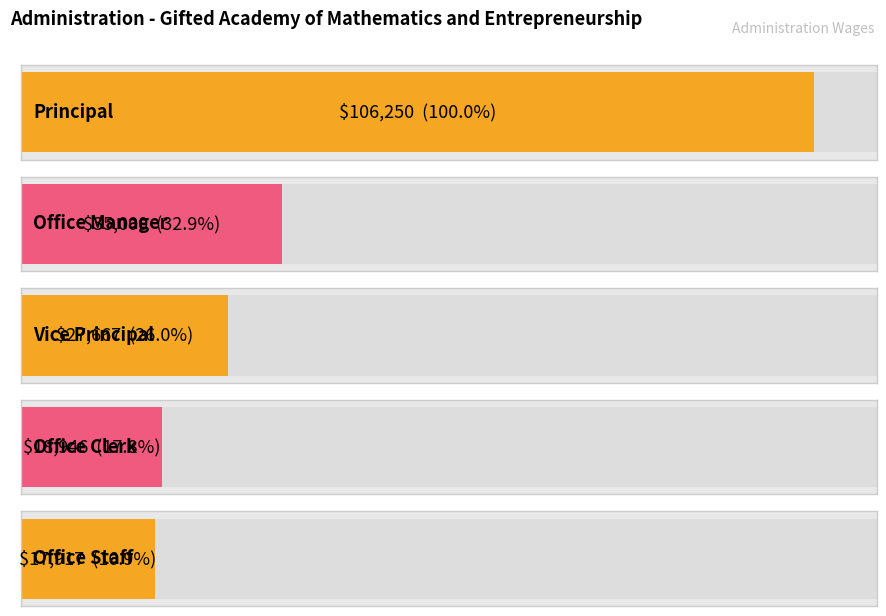

How many bars are there in total?

5